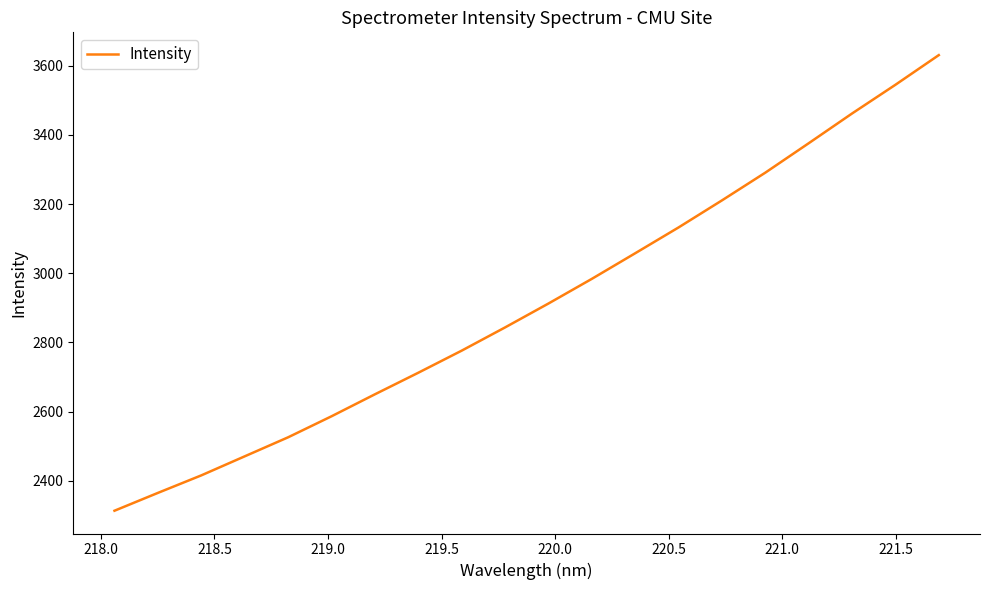

Count the number of categories in the chart.

20